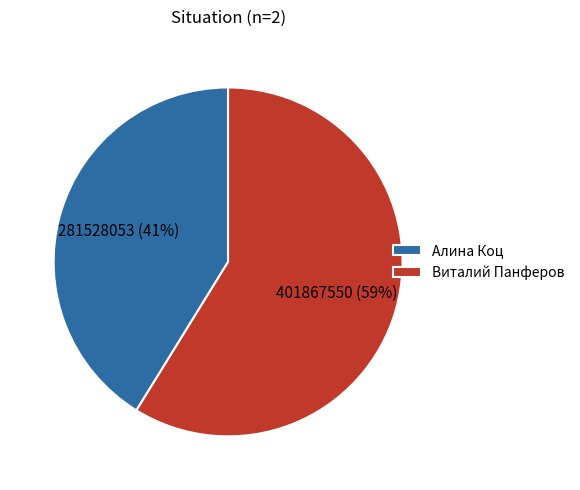

Between Виталий Панферов and Алина Коц, which is larger?

Виталий Панферов